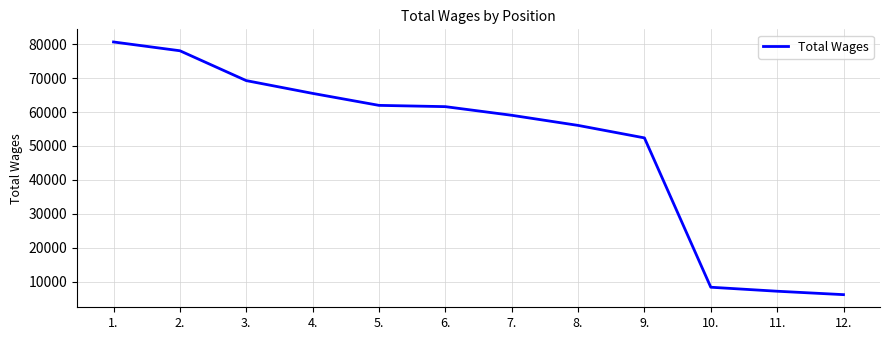

True or false: there are more than 2 points higher than both neighbors.

False